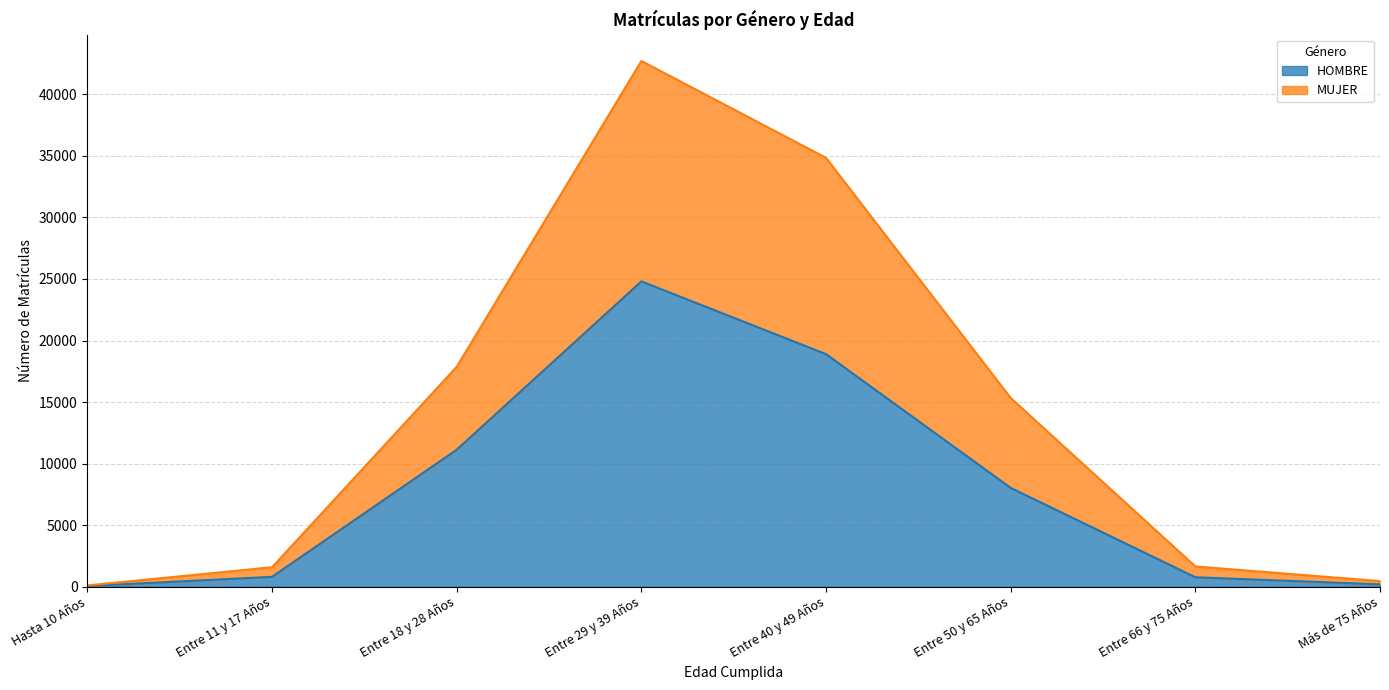

What is the difference between the highest and lowest values at Entre 66 y 75 Años?

880